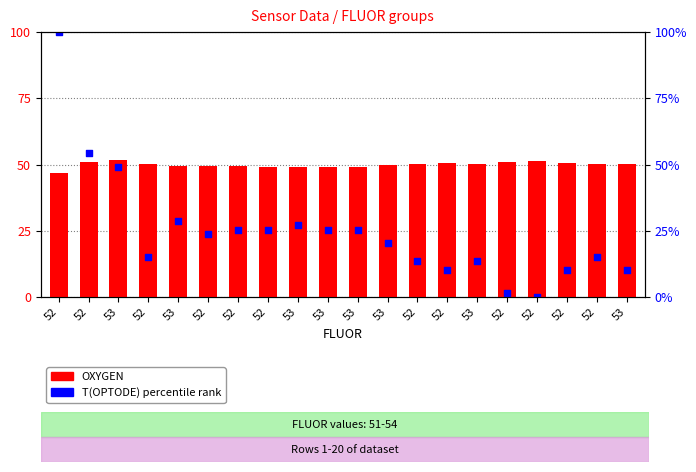

Which series contains the lowest Y value?

T(OPTODE) percentile